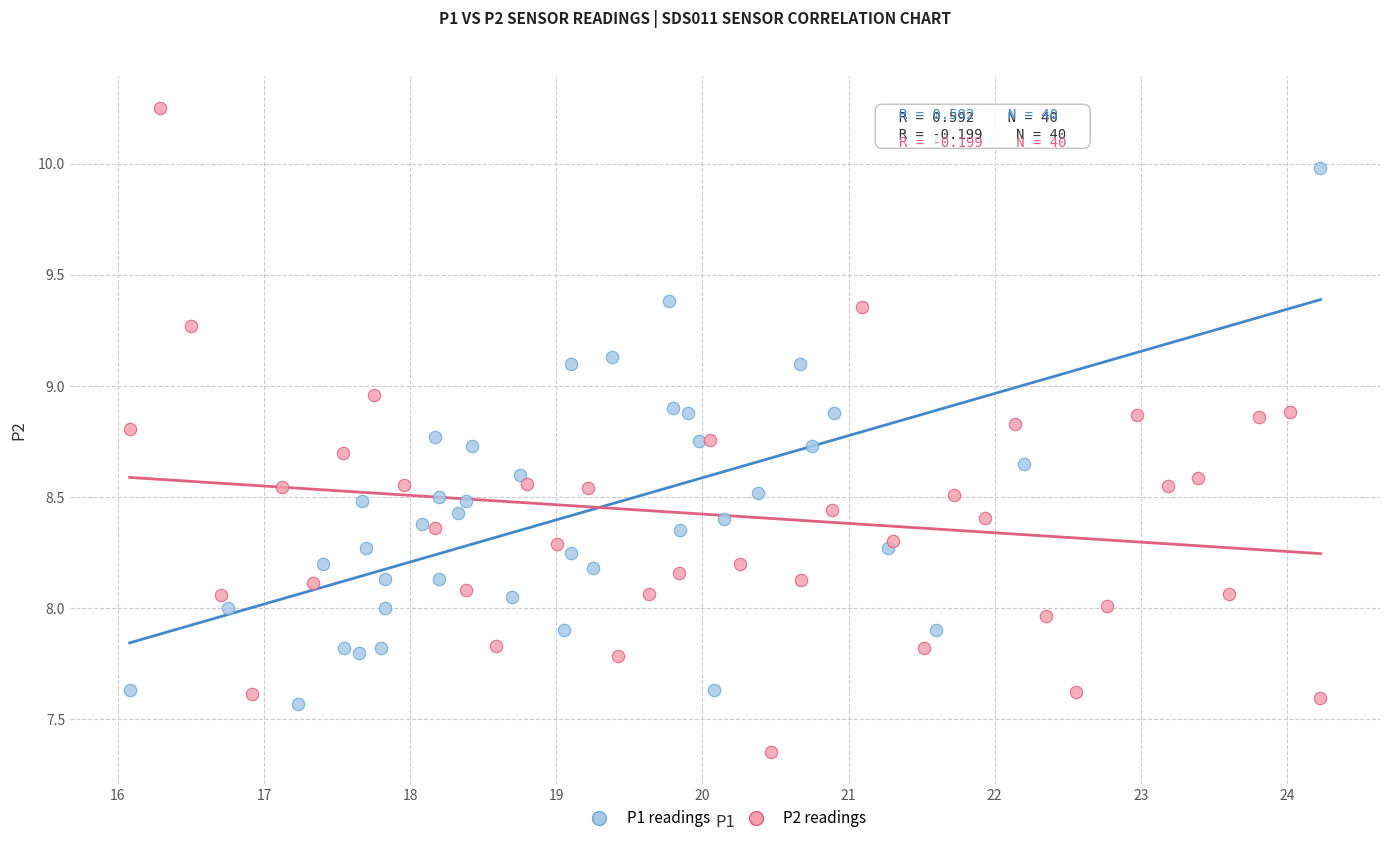

Which series contains the lowest Y value?

P2 readings